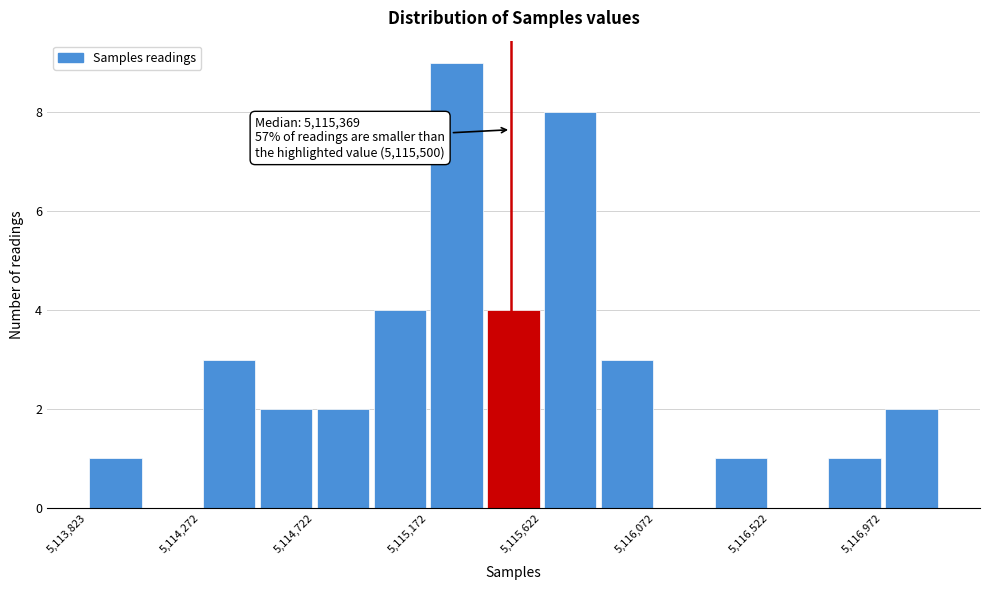

Over which range of the x-axis is the bar tallest?

5115150 to 5115400